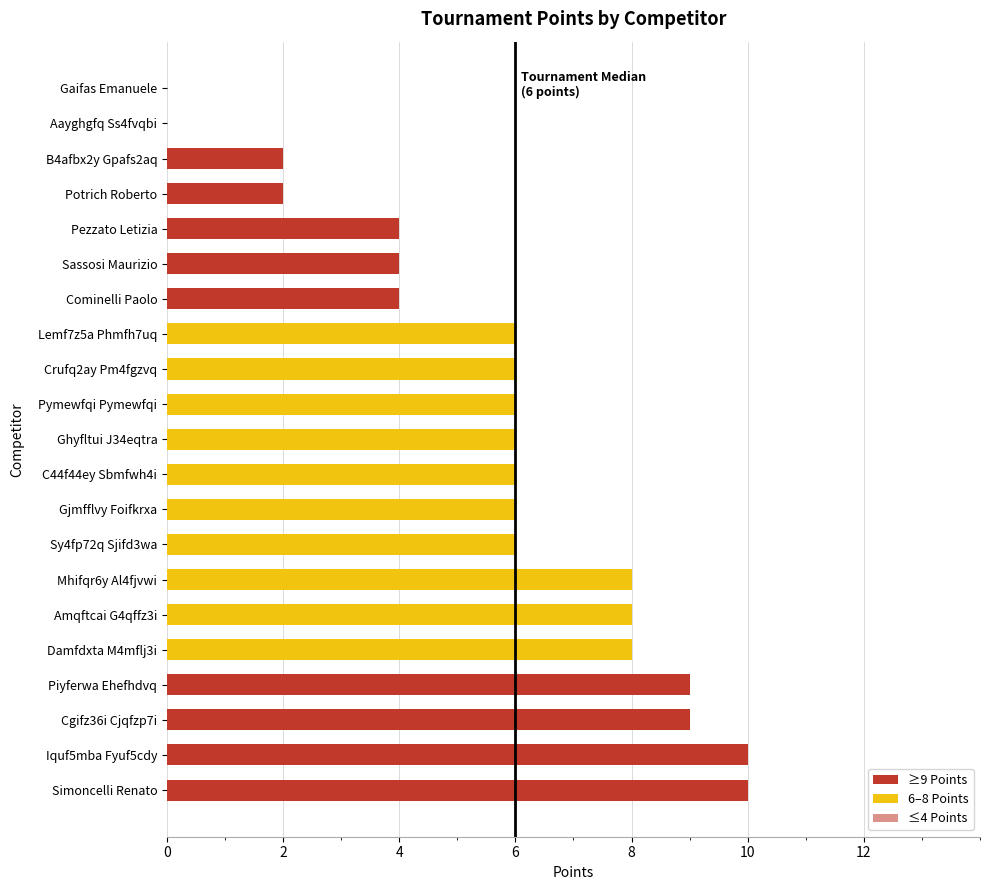

Count the number of categories in the chart.

21